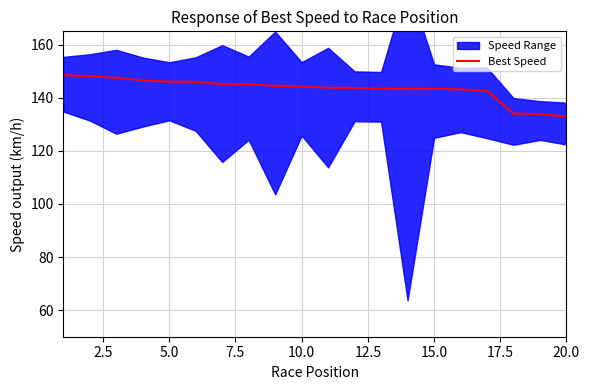

How many lines are shown in the chart?

1